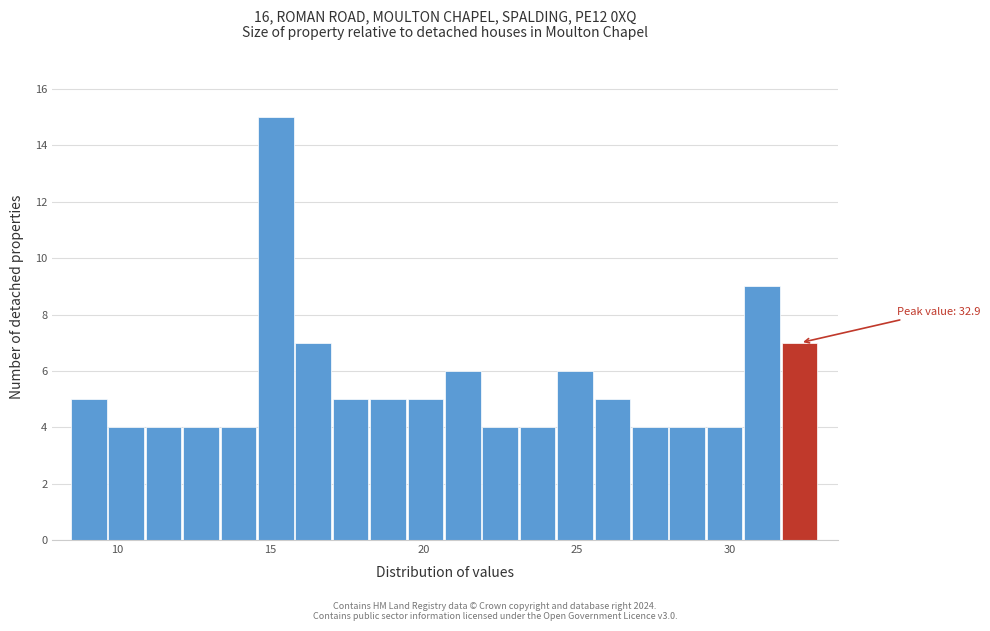

Read against the x-axis, roughly where is the centre of the tallest bar?

15.0